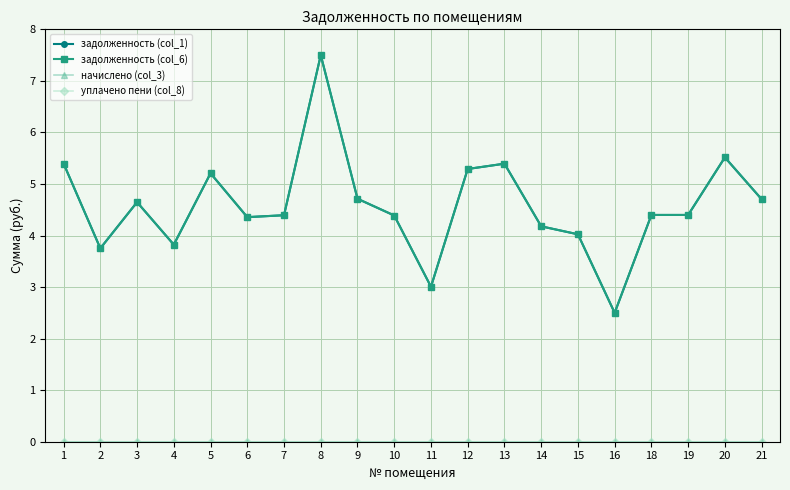

Does the chart have visible grid lines?

Yes